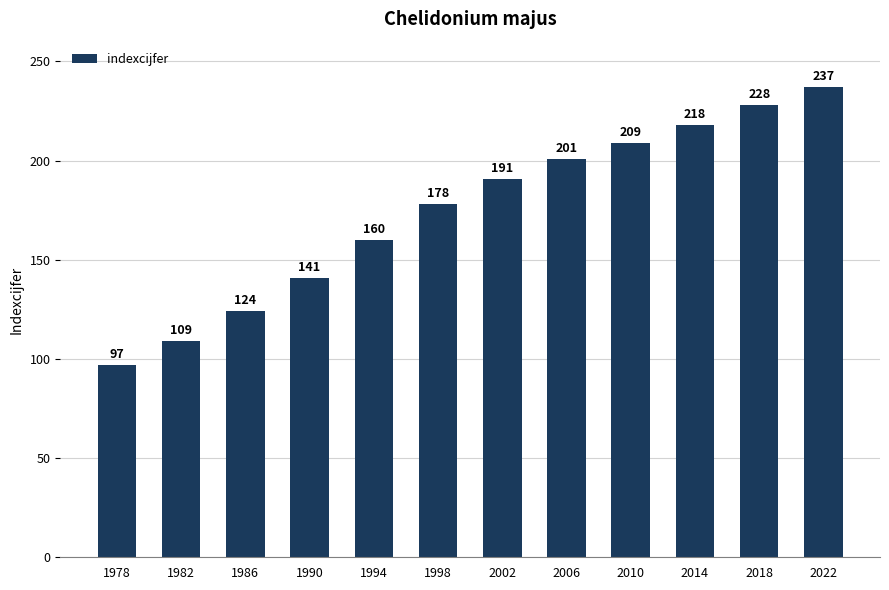

What is the value of the 12th bar from the left?

237